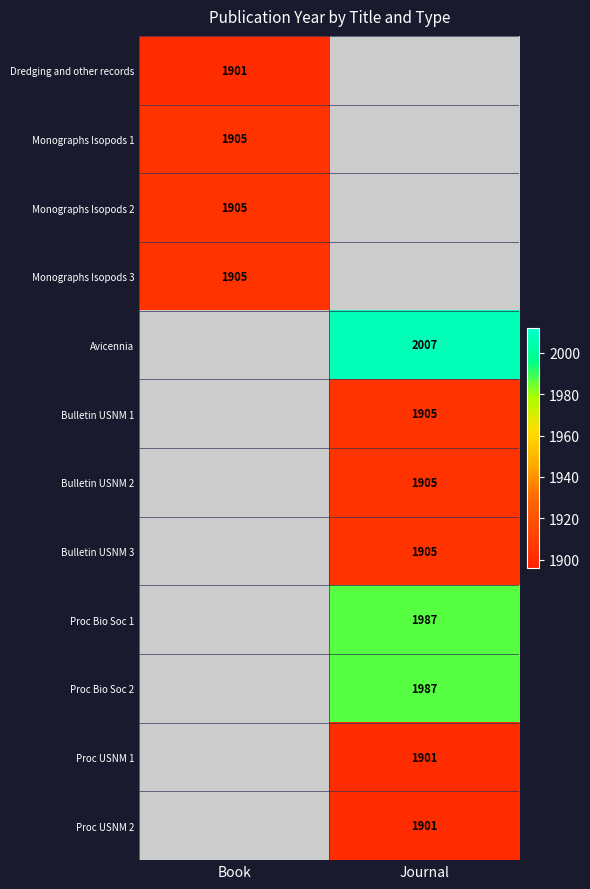

What is the greatest value displayed?

2007.0